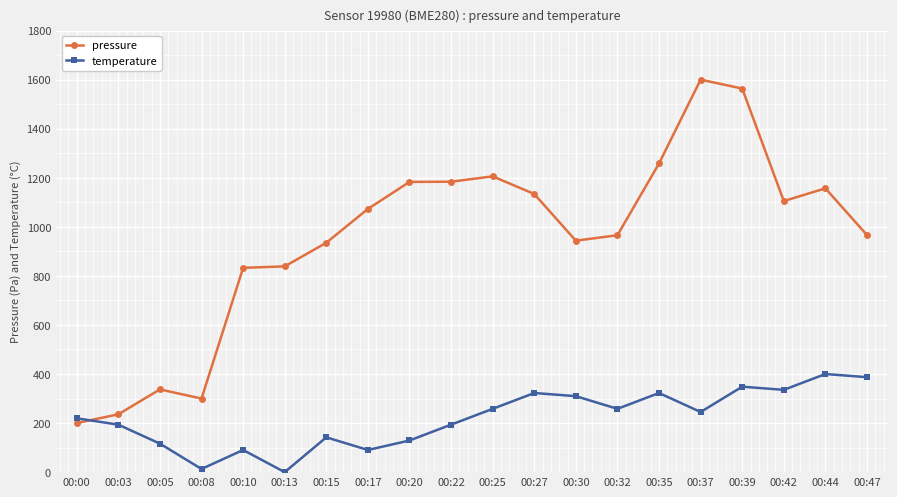

What is the spread (max minus min) of values at 00:35?

935.8